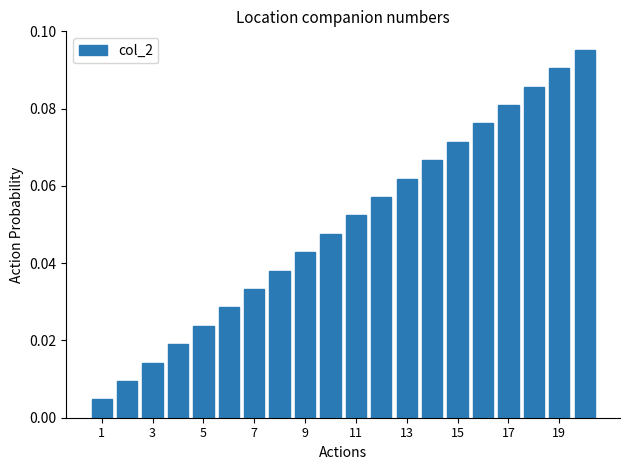

What is the sum of all values?

1.0